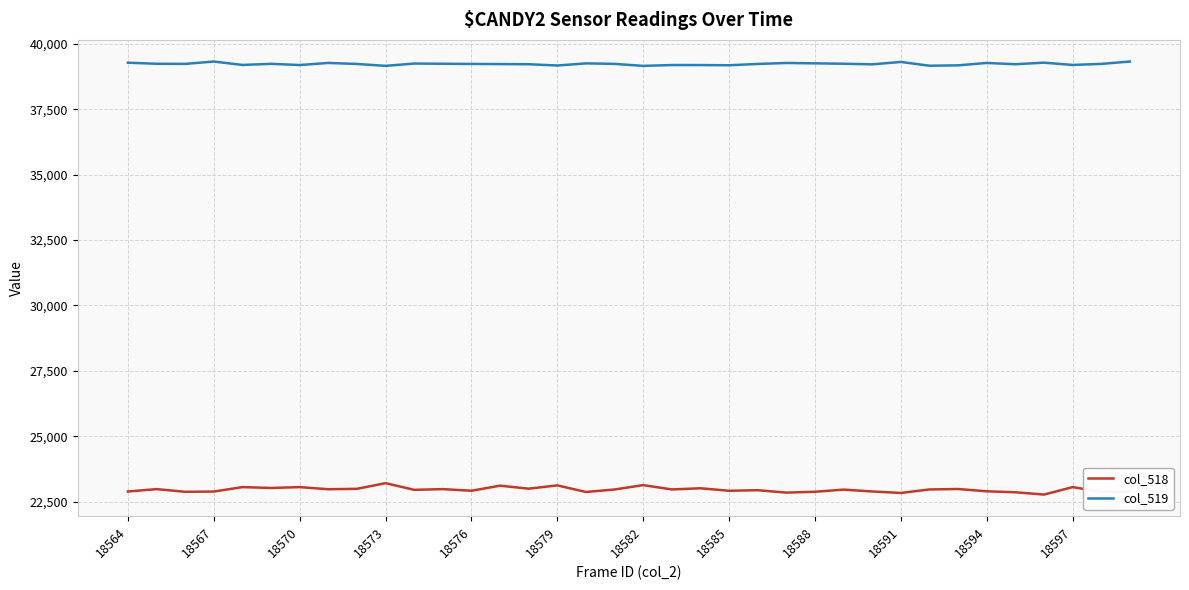

Which series has the largest range (max minus min)?

col_518